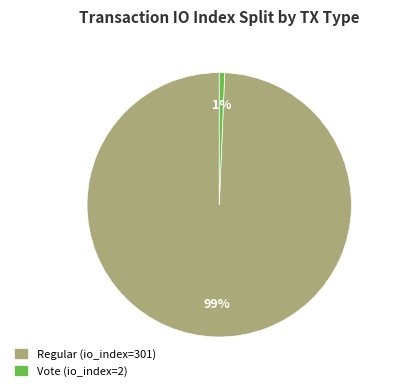

What is the smallest slice in the pie chart?

Vote (io_index=2)